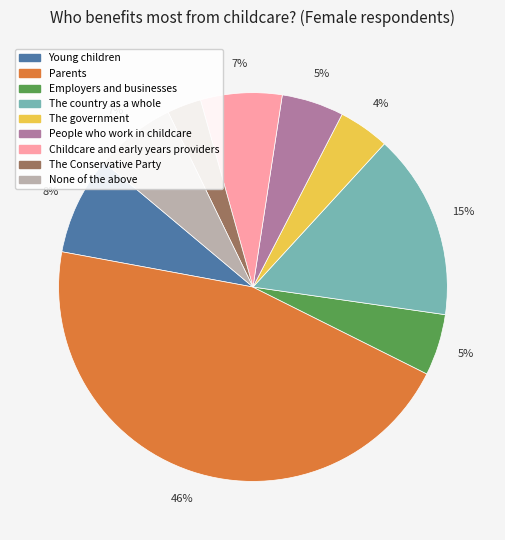

Is there any slice that represents more than half of the pie?

No